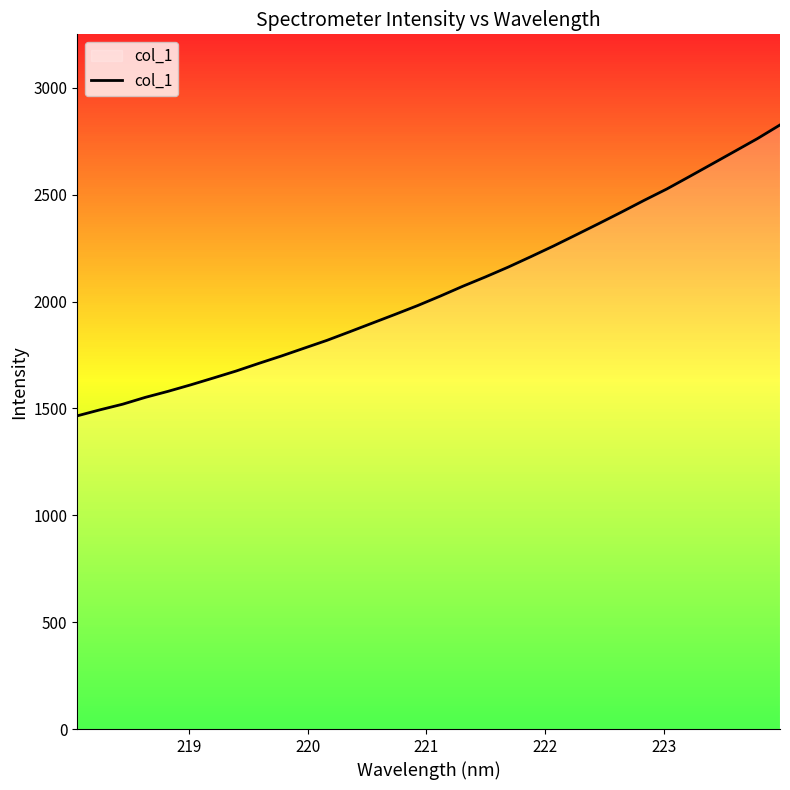

How many values are below 2025?

16